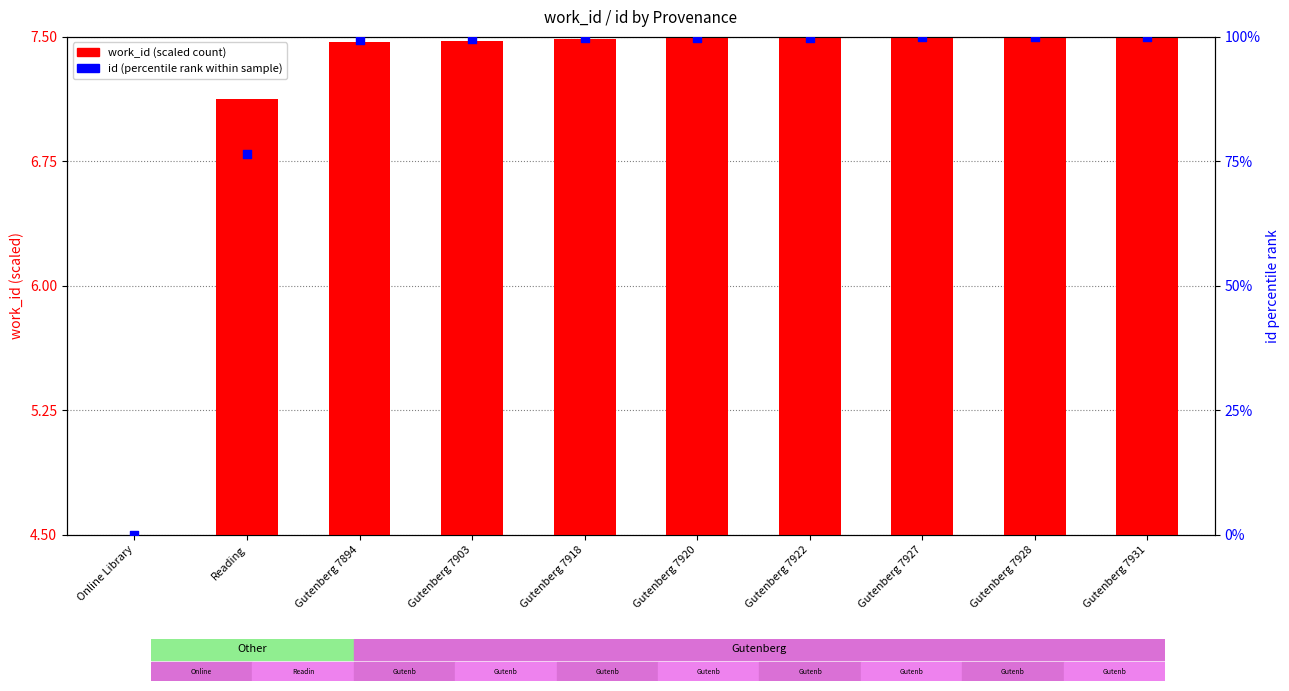

At how many categories does at least one series exceed 65?

9